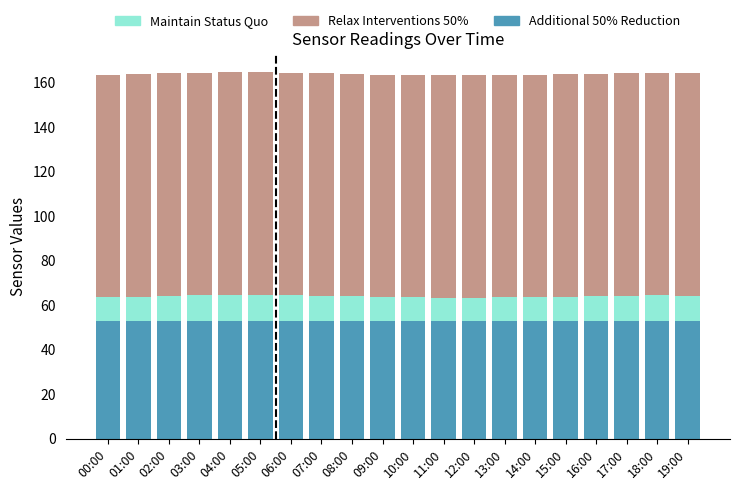

The Additional 50% Reduction series shows 53.0 at 09:00. True or false?

True